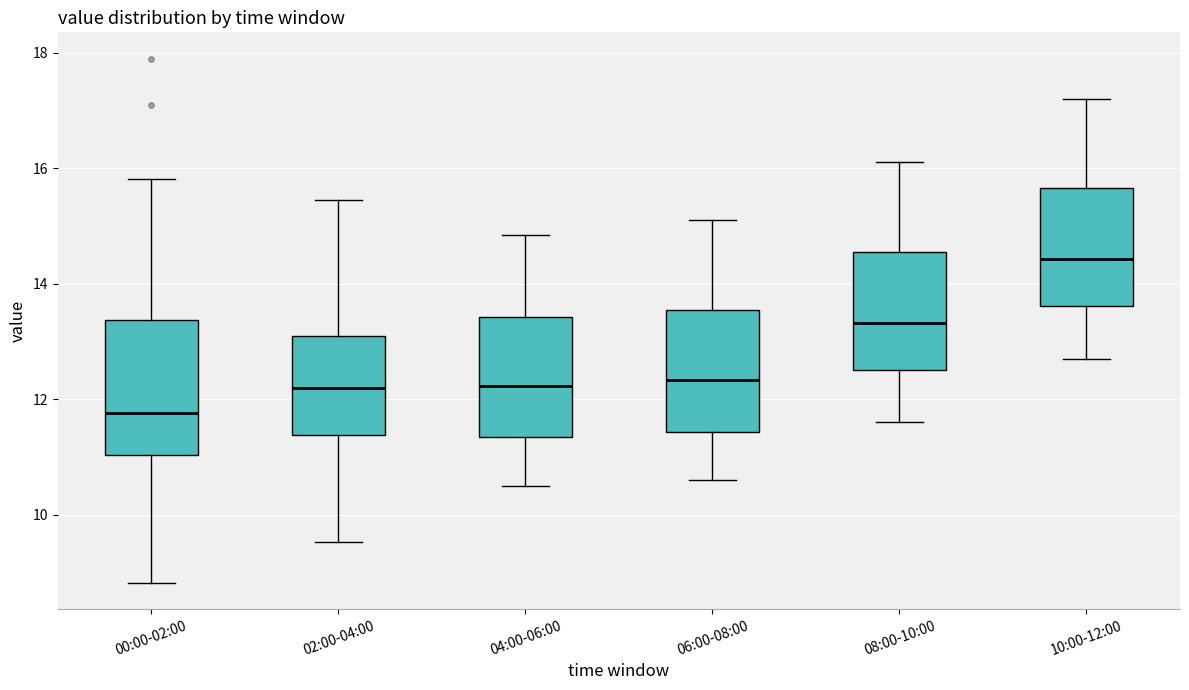

Which box's median line is the lowest?

00:00-02:00